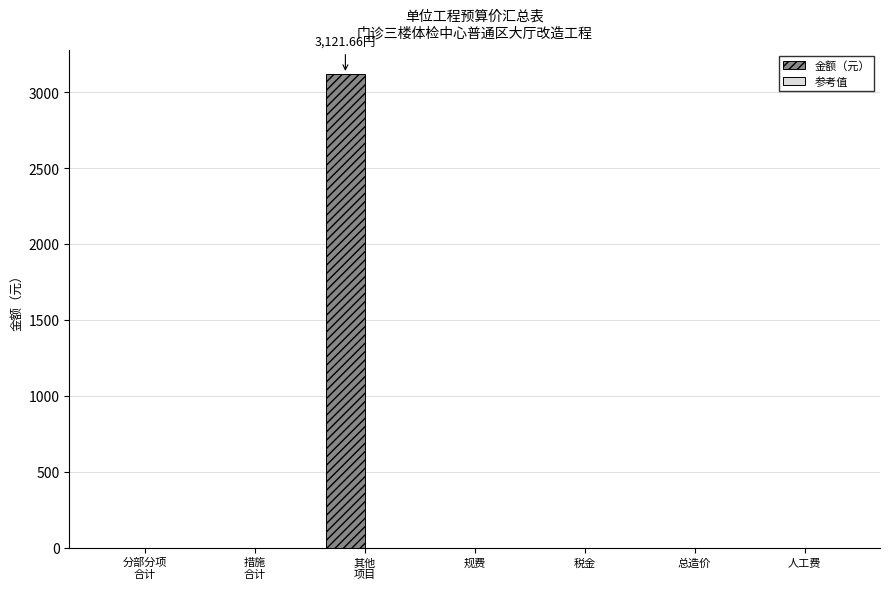

What is the sum of all values?

3121.7